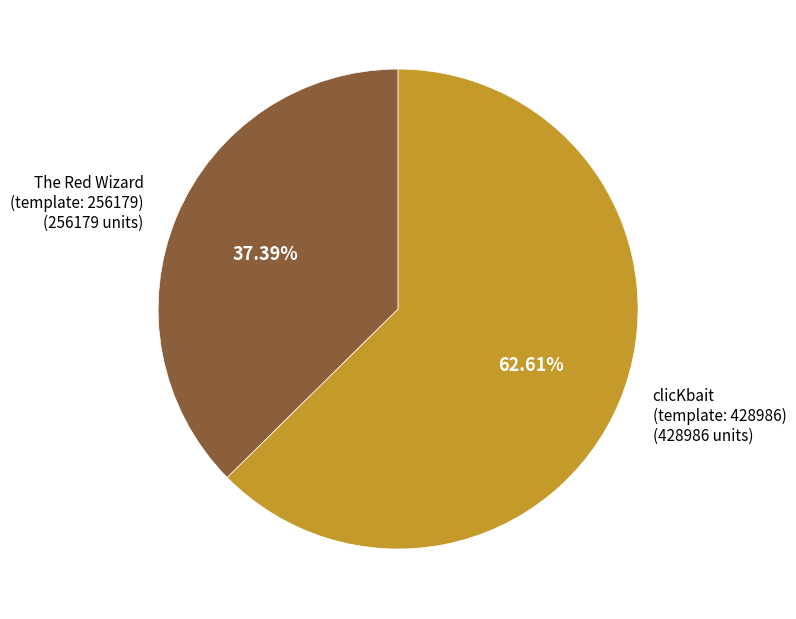

Which has a higher value, clicKbait (template: 428986) or The Red Wizard (template: 256179)?

clicKbait (template: 428986)